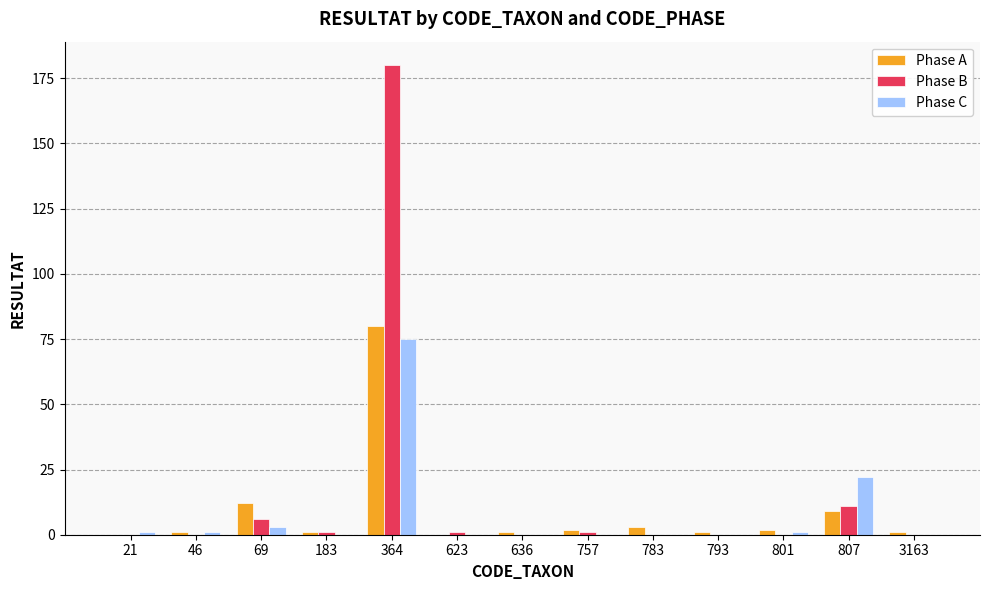

Which category has the highest value in the Phase A series?

364